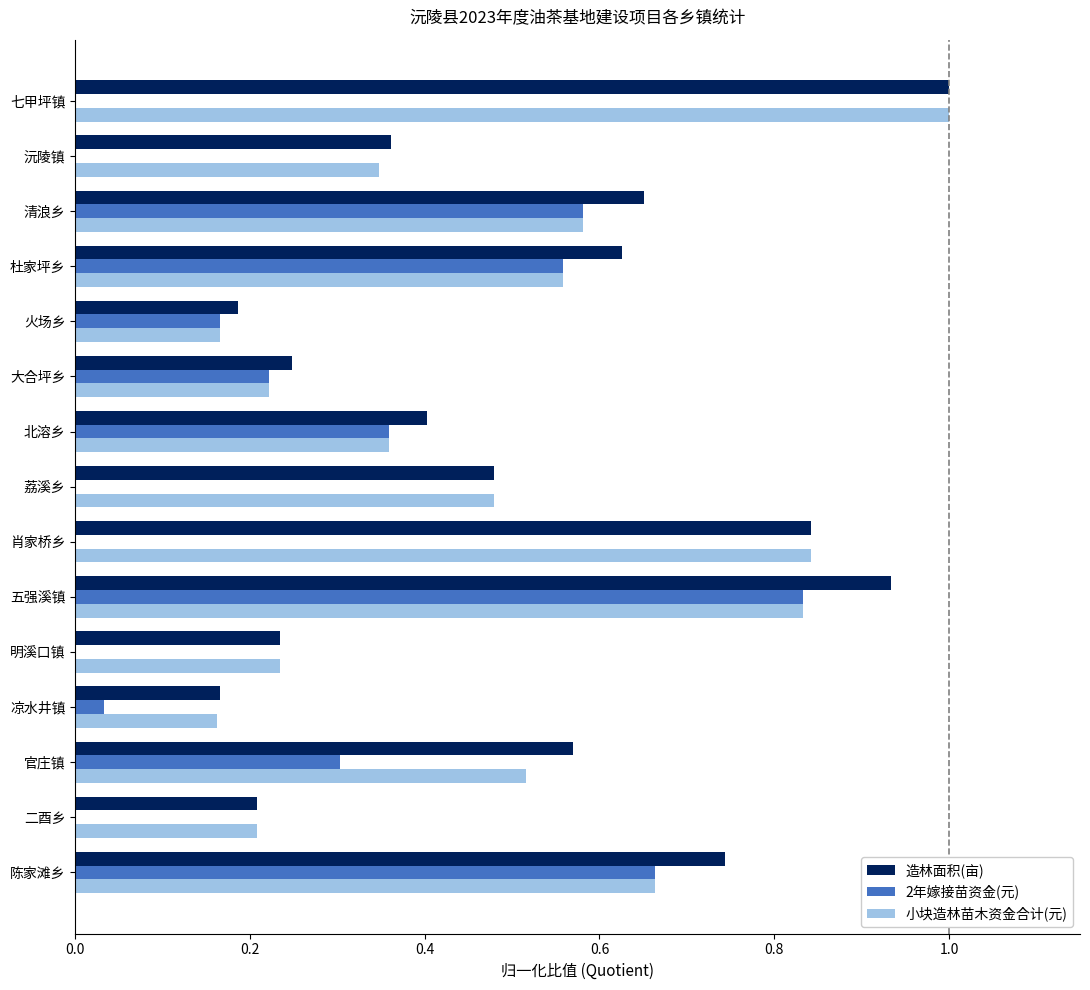

What are all the series names shown in the legend?

造林面积(亩), 2年嫁接苗资金(元), 小块造林苗木资金合计(元)